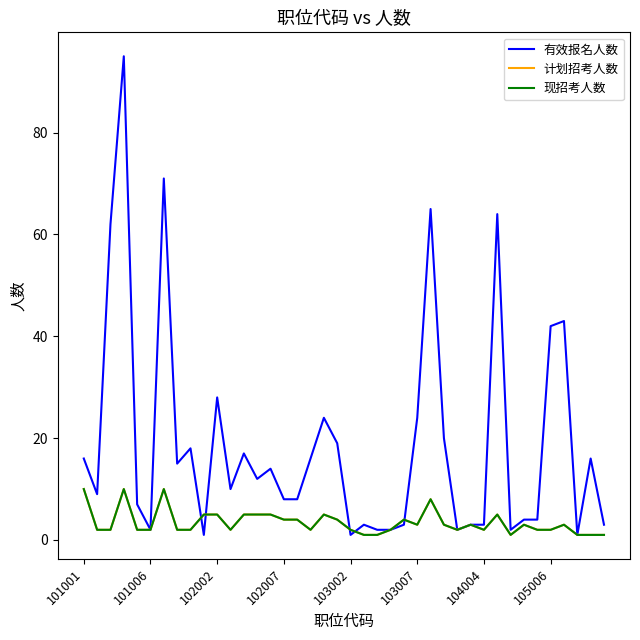

Is this an area chart (filled region under the line)?

No